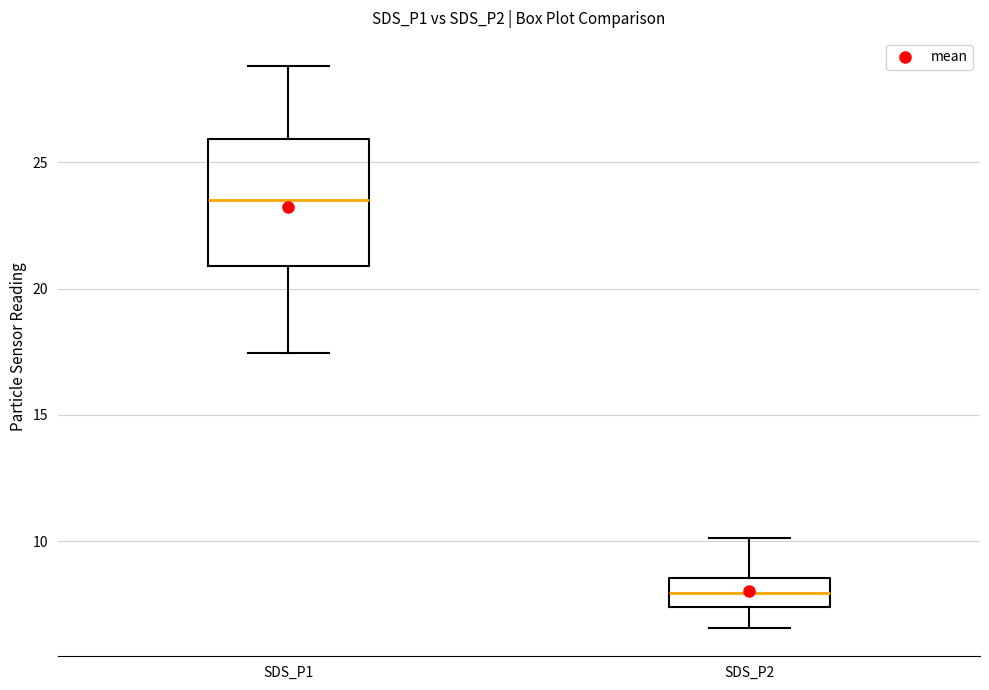

Reading left to right, read every box against the y-axis: the position of its median line, the range the box covers, and the ends of its whiskers. The values are not printed on the chart, so give them approximately, as read against the axis.

SDS_P1: median 23.5, box 21.0 to 26.0, whiskers 17.5 to 29.0
SDS_P2: median 8.0, box 7.5 to 8.5, whiskers 6.5 to 10.0